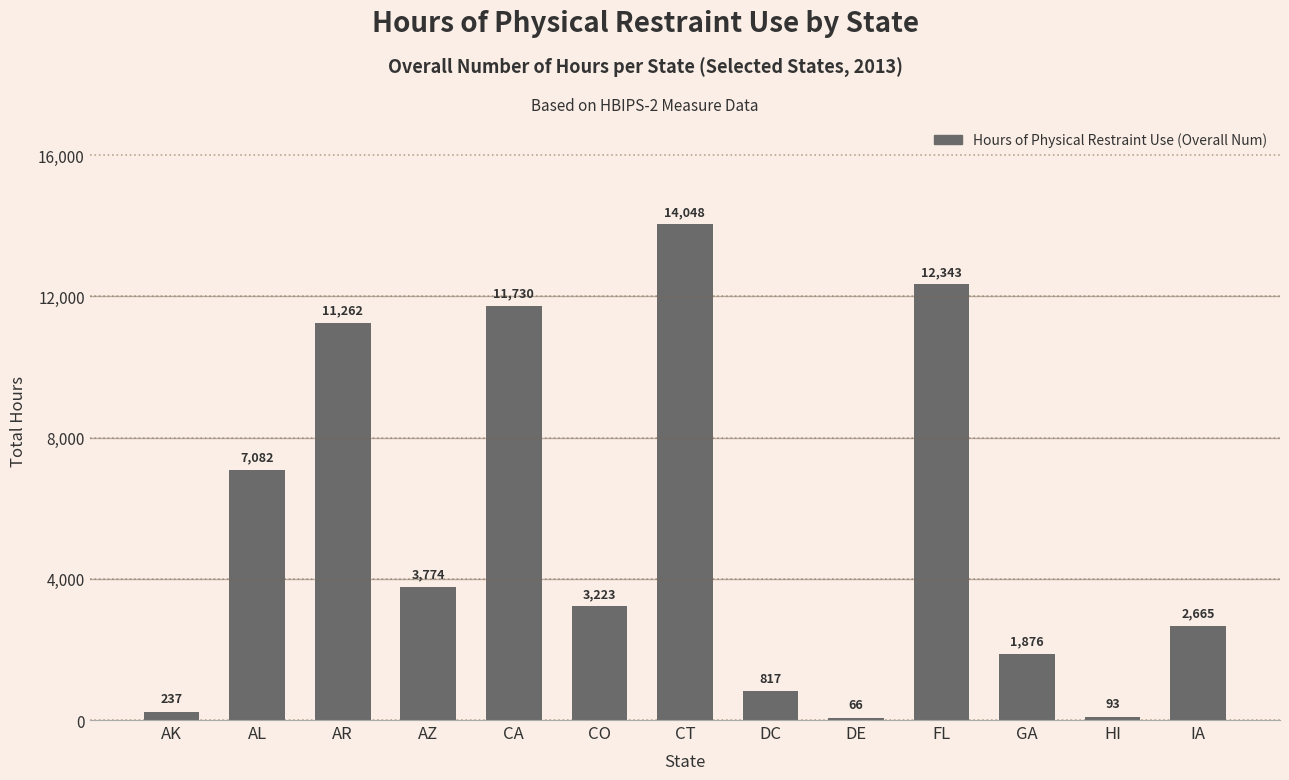

What is the difference between the maximum and minimum values?

13981.6